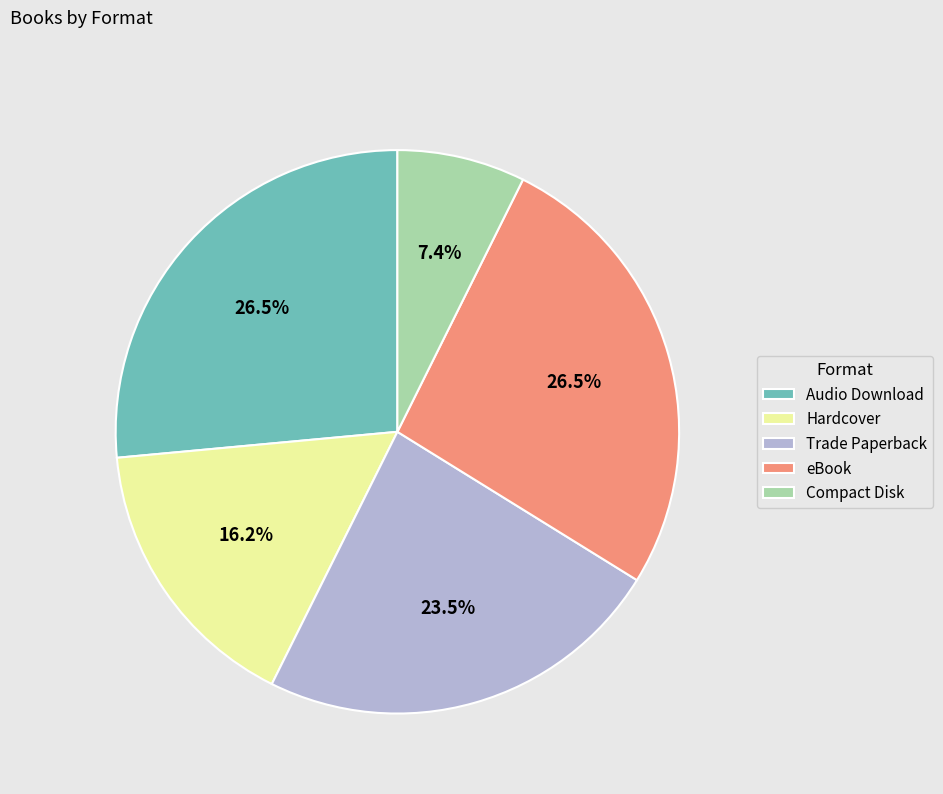

Is Compact Disk the majority of the pie?

No